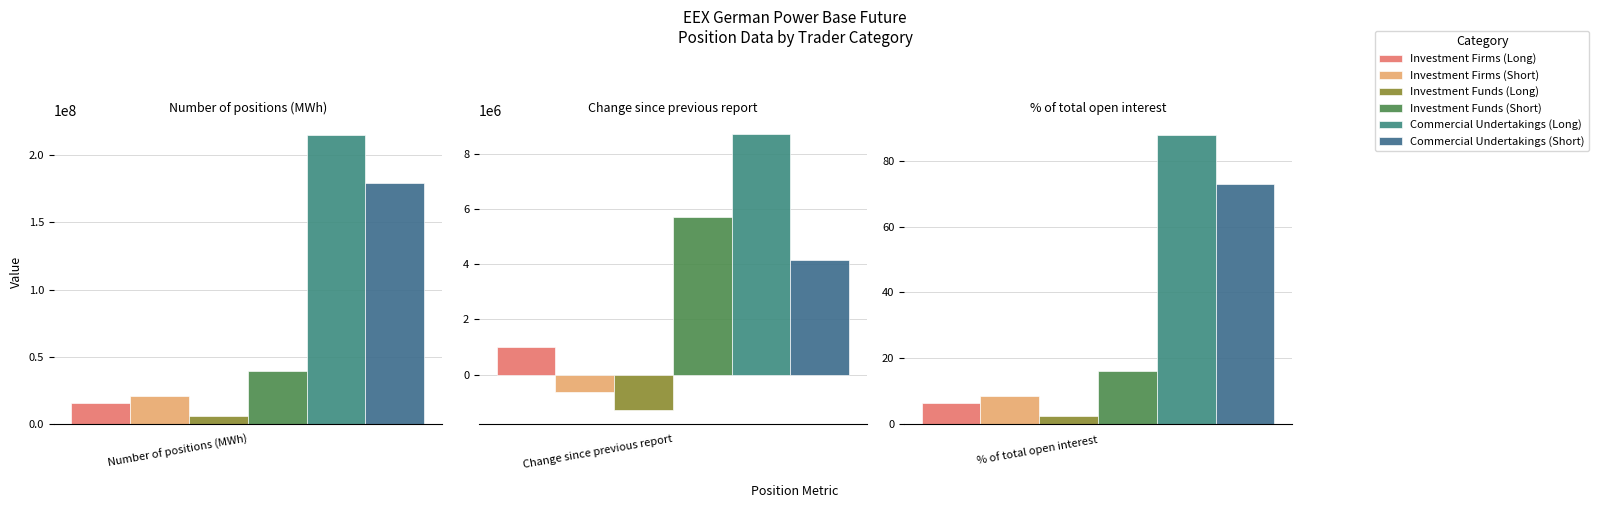

What is the label of the 2nd bar from the left?

Change since previous report